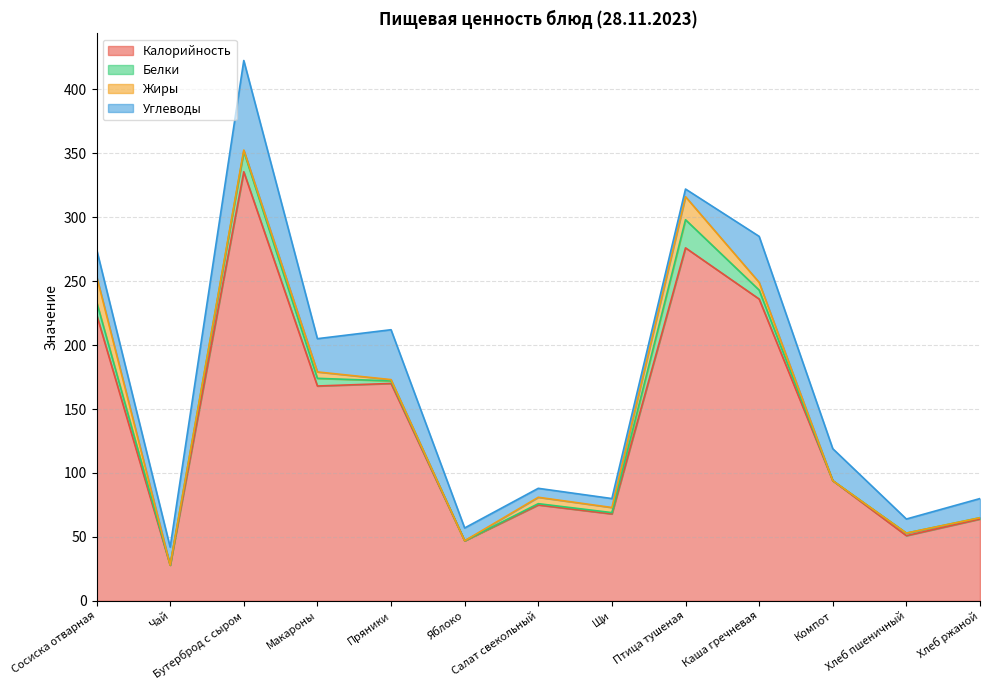

What is the average value of the Белки series?

5.2